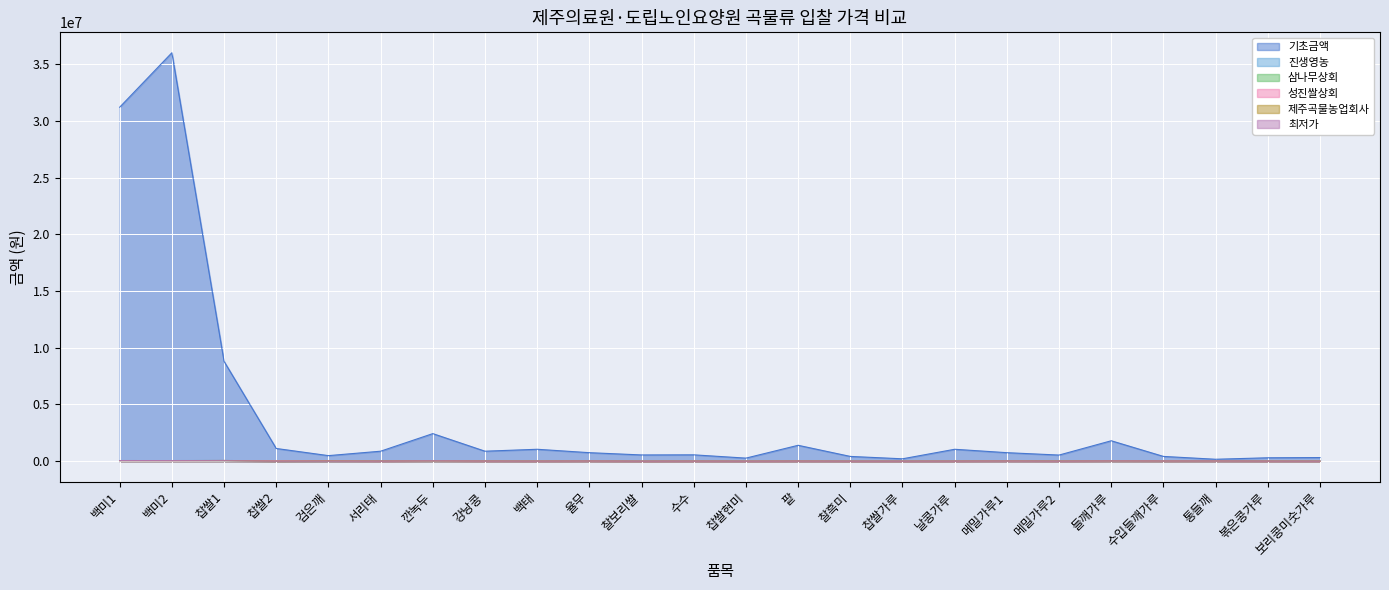

List the series in order of their peak value, lowest first.

최저가, 삼나무상회, 성진쌀상회, 제주곡물농업회사, 진생영농, 기초금액